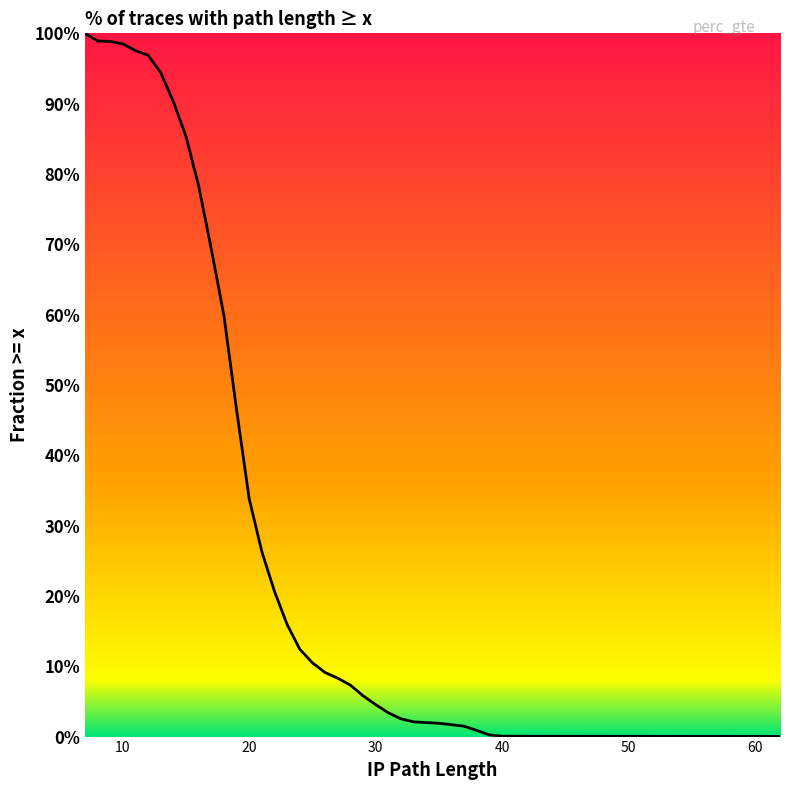

What is the change in value from 20 to 21?

-0.1